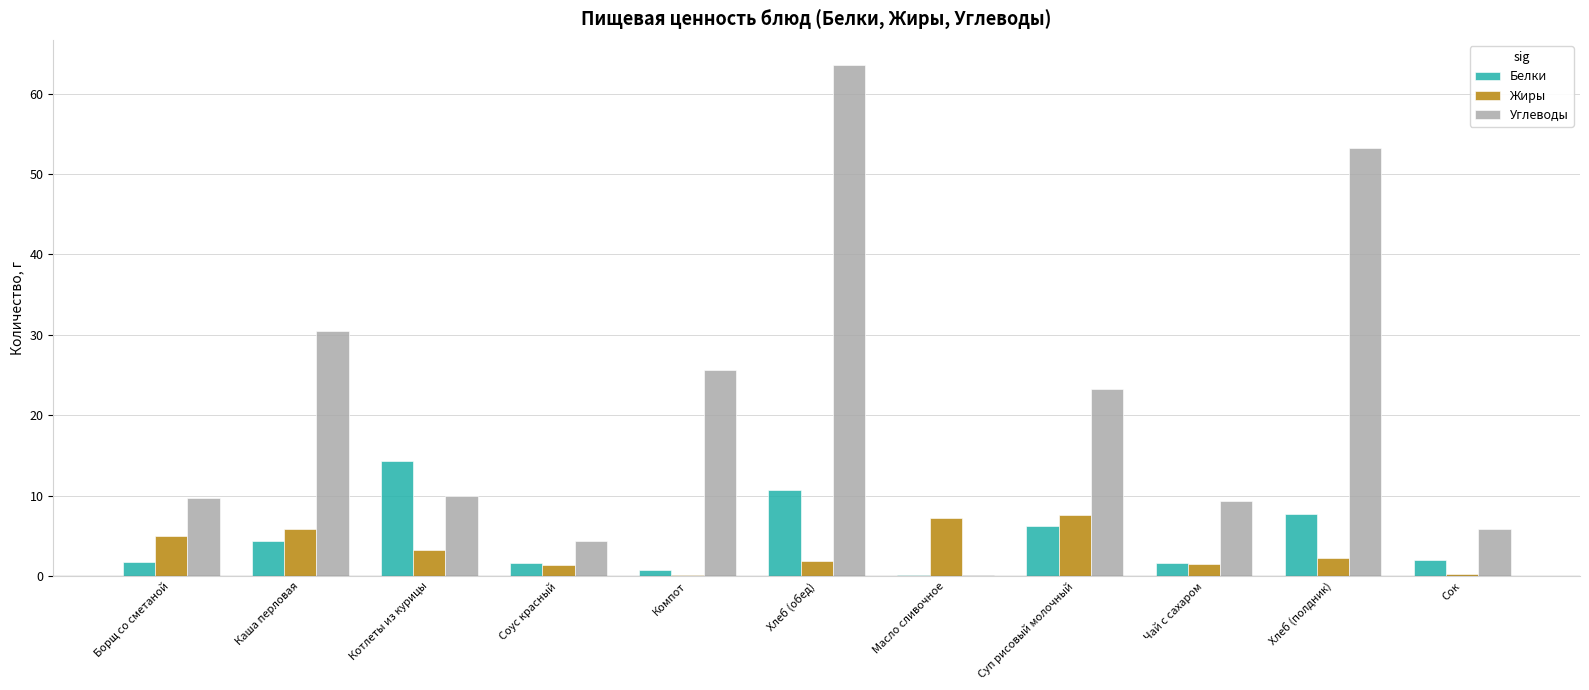

At which category does the chart reach its peak across all series?

Хлеб (обед)